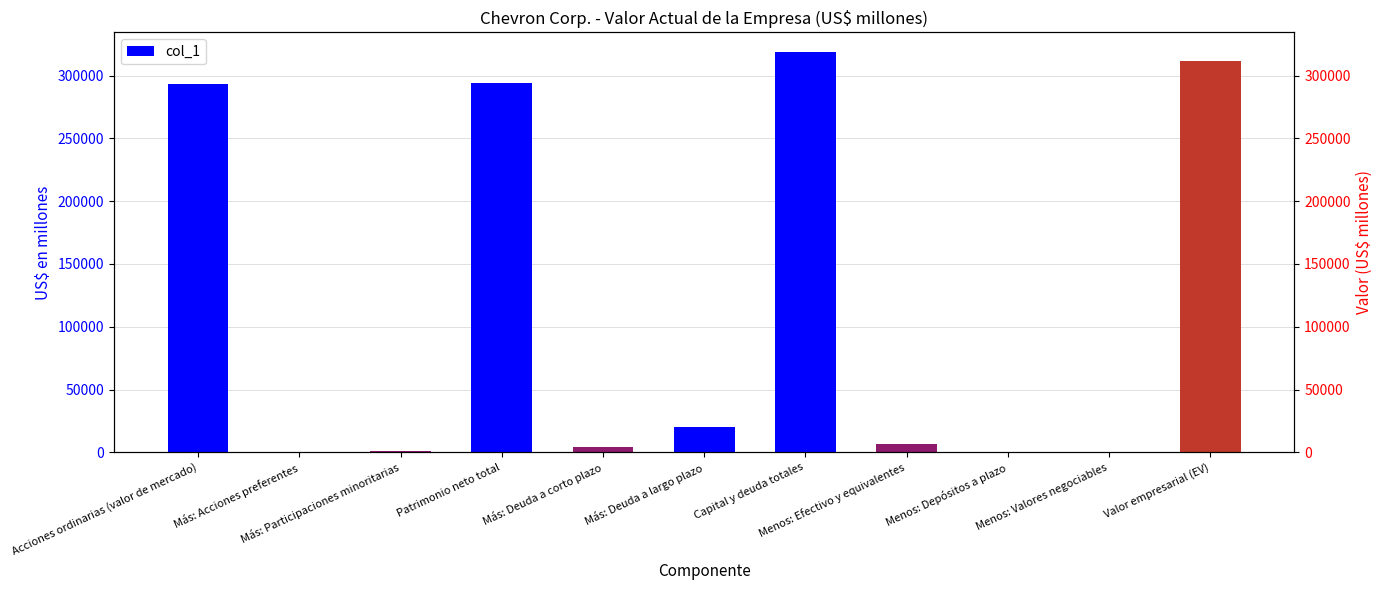

Which label corresponds to the largest value in the chart?

Capital y deuda totales